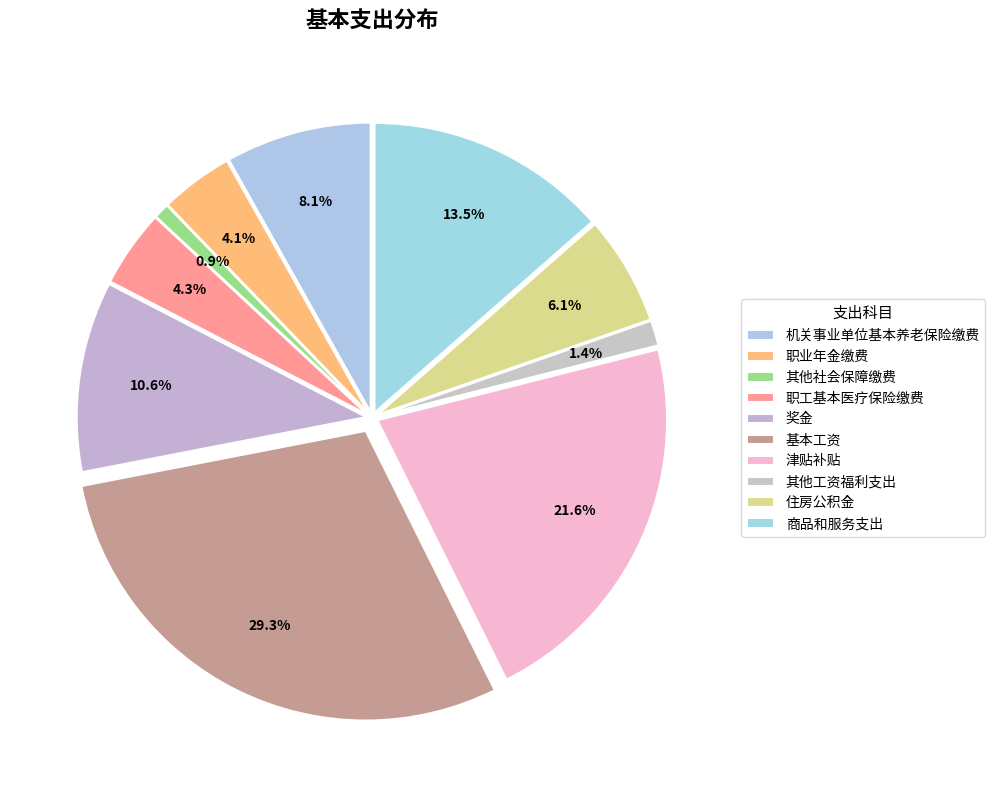

Count the number of slices in the pie.

10